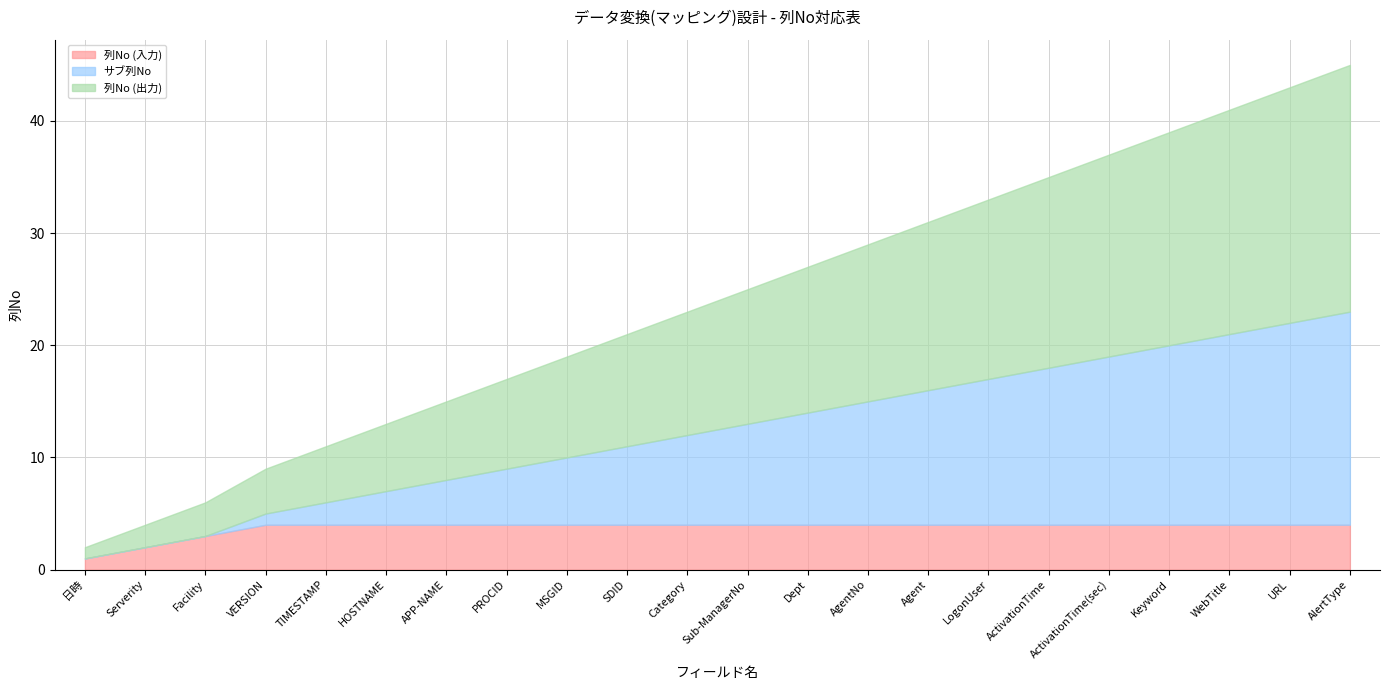

What position from the left is LogonUser?

16